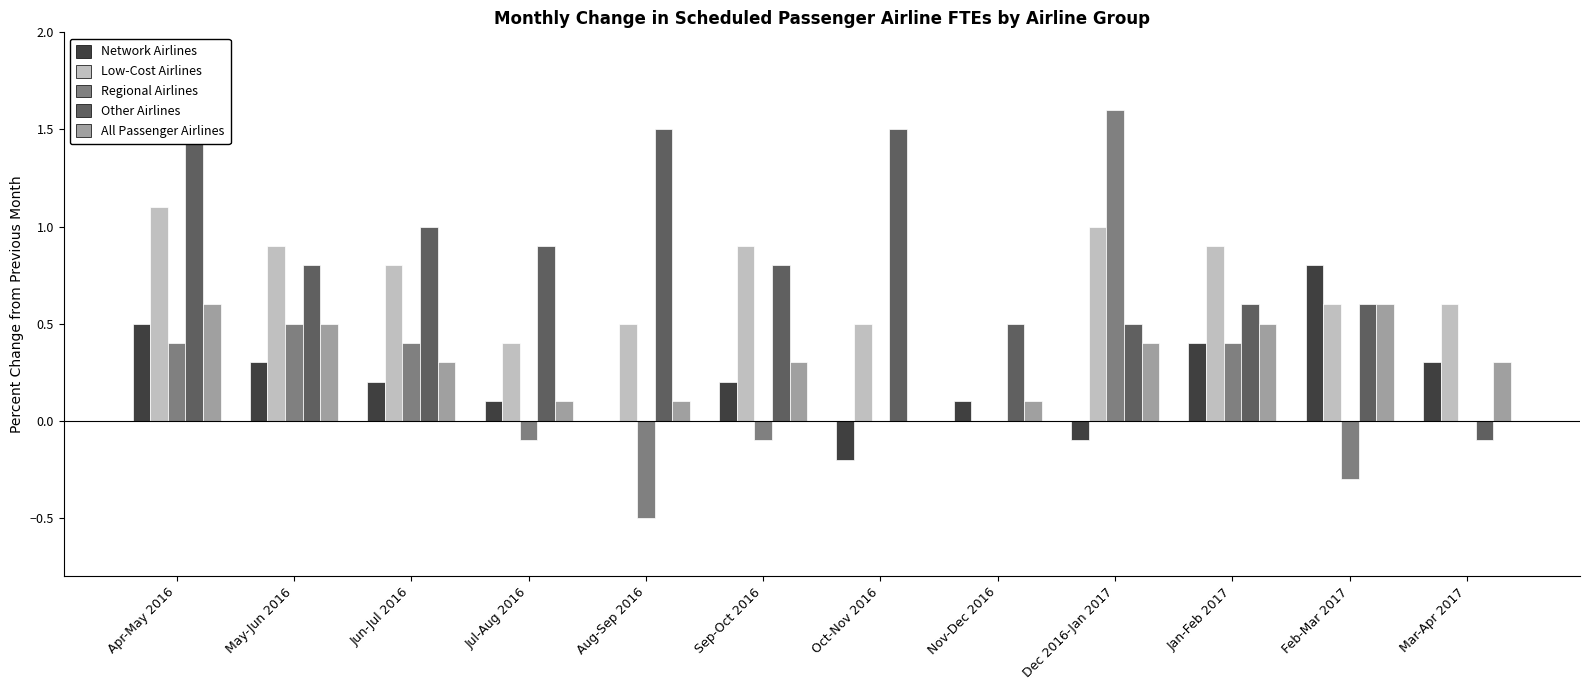

How many values in the Other Airlines series exceed 0?

11